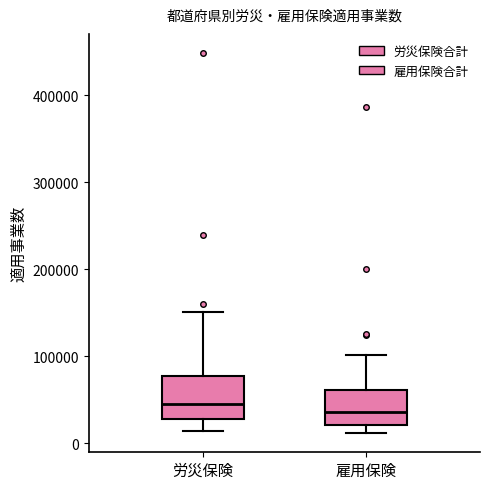

Reading left to right, transcribe this box plot: for each box, give where its median line is, the range the box spans, and where its two whiskers end, as read against the y-axis. The values are not printed on the chart, so give them approximately, as read against the axis.

労災保険: median 50000, box 30000 to 80000, whiskers 10000 to 150000
雇用保険: median 40000, box 20000 to 60000, whiskers 10000 to 100000